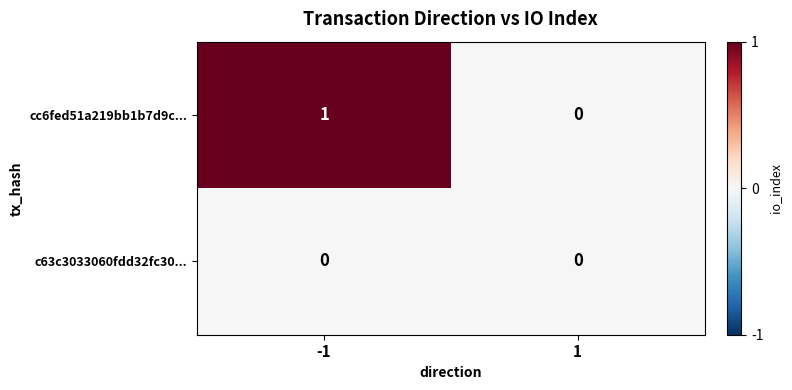

At -1, list the series in order from largest to smallest.

cc6fed51a219bb1b7d9c..., c63c3033060fdd32fc30...